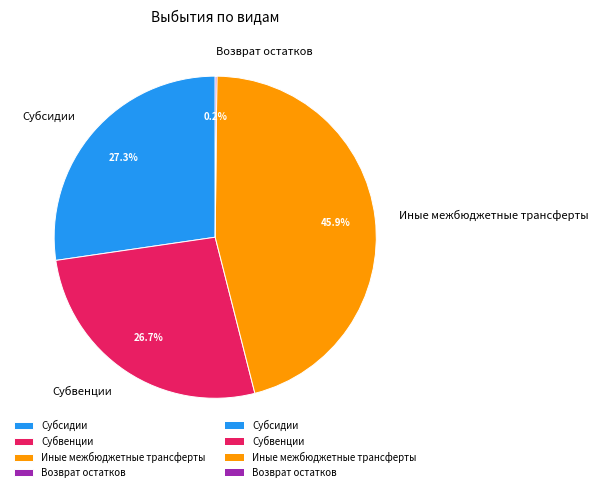

Between Субсидии and Субвенции, which is larger?

Субсидии